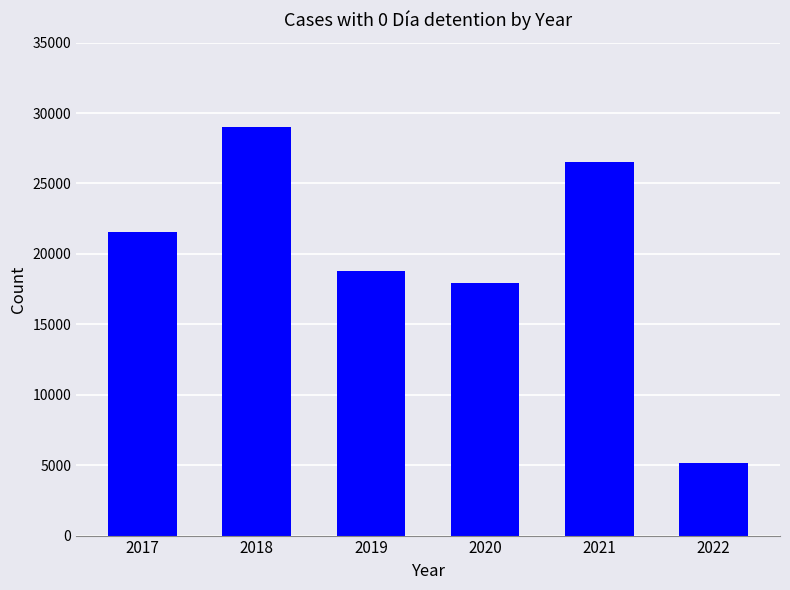

What is the sum of the values at 2021 and 2022?

31725